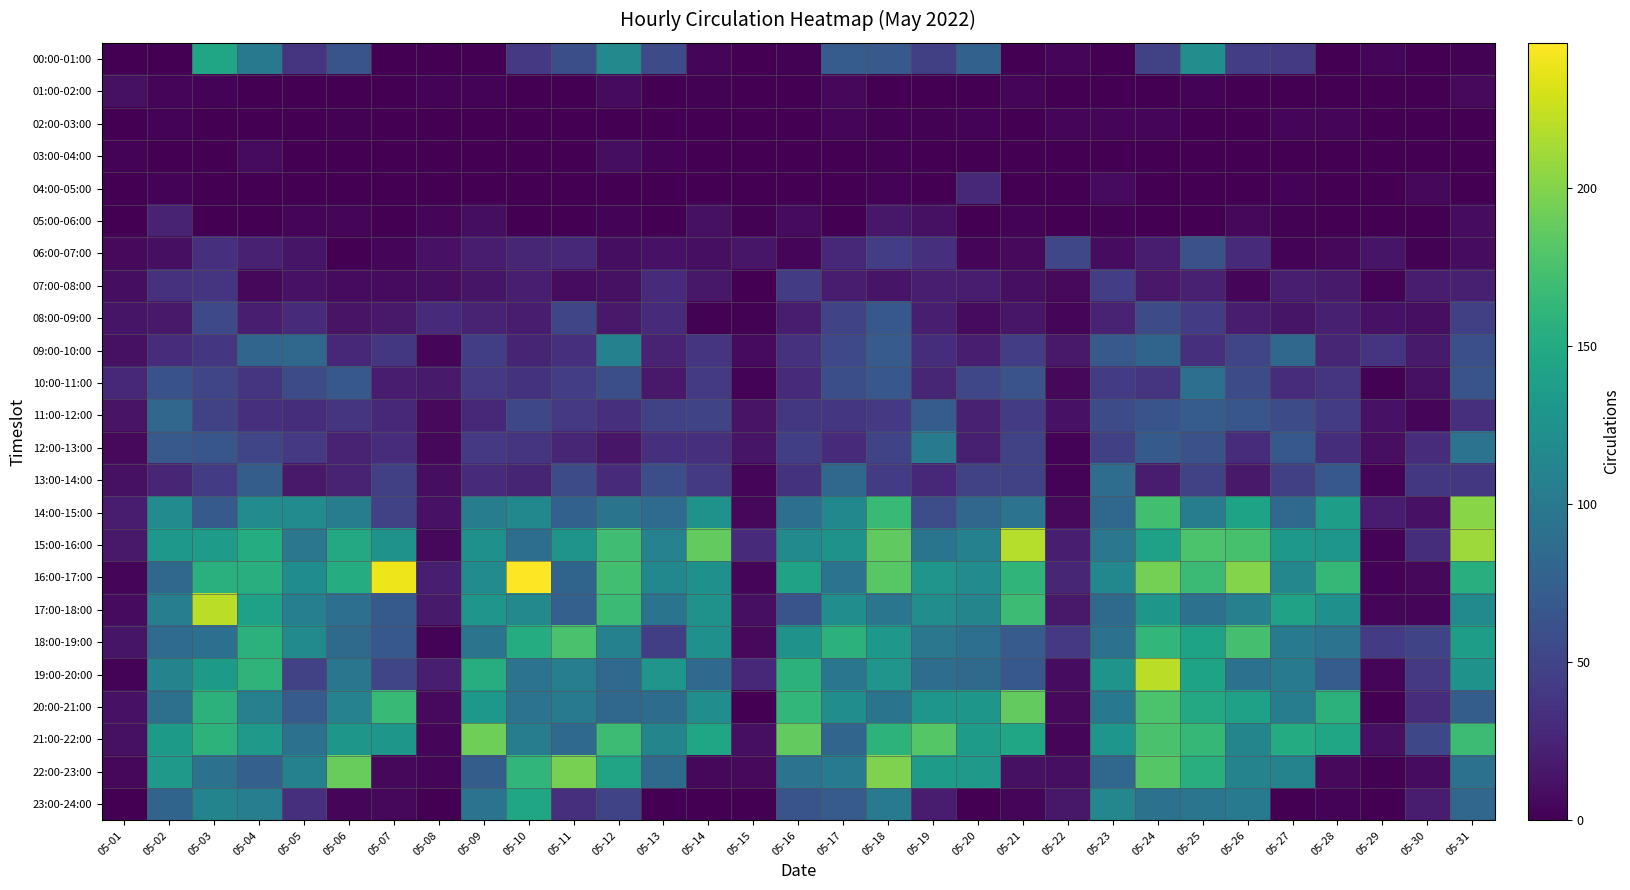

Reading right to left, extract all data points from this chart.

00:00-01:00: 05-31=1	05-30=0	05-29=4	05-28=0	05-27=42	05-26=45	05-25=121	05-24=49	05-23=0	05-22=4	05-21=0	05-20=76	05-19=47	05-18=69	05-17=72	05-16=1	05-15=0	05-14=3	05-13=57	05-12=116	05-11=59	05-10=41	05-09=0	05-08=0	05-07=0	05-06=64	05-05=38	05-04=99	05-03=145	05-02=0	05-01=0
01:00-02:00: 05-31=6	05-30=0	05-29=0	05-28=0	05-27=0	05-26=0	05-25=2	05-24=0	05-23=0	05-22=0	05-21=4	05-20=0	05-19=0	05-18=0	05-17=5	05-16=0	05-15=0	05-14=1	05-13=0	05-12=7	05-11=0	05-10=0	05-09=2	05-08=2	05-07=0	05-06=0	05-05=0	05-04=0	05-03=2	05-02=4	05-01=11
02:00-03:00: 05-31=0	05-30=0	05-29=0	05-28=4	05-27=3	05-26=0	05-25=0	05-24=3	05-23=3	05-22=3	05-21=0	05-20=2	05-19=1	05-18=1	05-17=3	05-16=0	05-15=0	05-14=0	05-13=0	05-12=0	05-11=0	05-10=0	05-09=0	05-08=0	05-07=0	05-06=1	05-05=0	05-04=0	05-03=0	05-02=2	05-01=0
03:00-04:00: 05-31=0	05-30=0	05-29=0	05-28=0	05-27=0	05-26=0	05-25=0	05-24=0	05-23=0	05-22=0	05-21=0	05-20=0	05-19=0	05-18=1	05-17=0	05-16=0	05-15=0	05-14=0	05-13=2	05-12=9	05-11=0	05-10=0	05-09=0	05-08=0	05-07=0	05-06=0	05-05=0	05-04=7	05-03=0	05-02=0	05-01=2
04:00-05:00: 05-31=0	05-30=5	05-29=0	05-28=0	05-27=2	05-26=0	05-25=0	05-24=0	05-23=7	05-22=0	05-21=0	05-20=27	05-19=0	05-18=2	05-17=0	05-16=0	05-15=0	05-14=0	05-13=0	05-12=0	05-11=0	05-10=0	05-09=0	05-08=0	05-07=0	05-06=0	05-05=0	05-04=0	05-03=0	05-02=2	05-01=0
05:00-06:00: 05-31=8	05-30=0	05-29=0	05-28=0	05-27=1	05-26=5	05-25=0	05-24=0	05-23=1	05-22=0	05-21=2	05-20=0	05-19=11	05-18=16	05-17=0	05-16=7	05-15=1	05-14=11	05-13=0	05-12=2	05-11=0	05-10=0	05-09=9	05-08=3	05-07=0	05-06=3	05-05=4	05-04=0	05-03=0	05-02=24	05-01=0
06:00-07:00: 05-31=8	05-30=1	05-29=14	05-28=5	05-27=2	05-26=29	05-25=61	05-24=19	05-23=8	05-22=52	05-21=6	05-20=3	05-19=33	05-18=45	05-17=28	05-16=3	05-15=15	05-14=10	05-13=12	05-12=9	05-11=27	05-10=26	05-09=19	05-08=12	05-07=3	05-06=0	05-05=14	05-04=23	05-03=34	05-02=10	05-01=6
07:00-08:00: 05-31=22	05-30=19	05-29=2	05-28=18	05-27=21	05-26=3	05-25=23	05-24=17	05-23=45	05-22=6	05-21=10	05-20=19	05-19=21	05-18=14	05-17=19	05-16=43	05-15=0	05-14=16	05-13=30	05-12=11	05-11=8	05-10=21	05-09=14	05-08=9	05-07=7	05-06=7	05-05=12	05-04=5	05-03=37	05-02=35	05-01=9
08:00-09:00: 05-31=47	05-30=10	05-29=12	05-28=22	05-27=14	05-26=20	05-25=44	05-24=57	05-23=24	05-22=3	05-21=15	05-20=7	05-19=21	05-18=68	05-17=50	05-16=19	05-15=1	05-14=1	05-13=30	05-12=17	05-11=51	05-10=19	05-09=24	05-08=30	05-07=17	05-06=13	05-05=30	05-04=21	05-03=54	05-02=17	05-01=14
09:00-10:00: 05-31=60	05-30=18	05-29=38	05-28=26	05-27=82	05-26=51	05-25=33	05-24=79	05-23=69	05-22=17	05-21=45	05-20=21	05-19=32	05-18=71	05-17=54	05-16=35	05-15=7	05-14=38	05-13=24	05-12=108	05-11=33	05-10=25	05-09=46	05-08=4	05-07=40	05-06=27	05-05=83	05-04=80	05-03=39	05-02=31	05-01=11
10:00-11:00: 05-31=64	05-30=11	05-29=1	05-28=37	05-27=31	05-26=57	05-25=90	05-24=38	05-23=44	05-22=5	05-21=63	05-20=52	05-19=26	05-18=67	05-17=59	05-16=30	05-15=2	05-14=42	05-13=17	05-12=59	05-11=45	05-10=36	05-09=41	05-08=18	05-07=19	05-06=68	05-05=56	05-04=37	05-03=51	05-02=62	05-01=27
11:00-12:00: 05-31=34	05-30=3	05-29=12	05-28=43	05-27=56	05-26=66	05-25=72	05-24=64	05-23=57	05-22=12	05-21=44	05-20=23	05-19=72	05-18=41	05-17=39	05-16=40	05-15=13	05-14=50	05-13=48	05-12=33	05-11=41	05-10=53	05-09=27	05-08=6	05-07=28	05-06=38	05-05=32	05-04=34	05-03=48	05-02=81	05-01=13
12:00-13:00: 05-31=94	05-30=31	05-29=10	05-28=32	05-27=68	05-26=31	05-25=61	05-24=70	05-23=47	05-22=2	05-21=49	05-20=22	05-19=101	05-18=50	05-17=29	05-16=46	05-15=14	05-14=33	05-13=33	05-12=15	05-11=26	05-10=38	05-09=41	05-08=5	05-07=31	05-06=24	05-05=41	05-04=51	05-03=66	05-02=69	05-01=6
13:00-14:00: 05-31=40	05-30=40	05-29=2	05-28=68	05-27=47	05-26=17	05-25=48	05-24=19	05-23=88	05-22=2	05-21=49	05-20=48	05-19=28	05-18=43	05-17=82	05-16=36	05-15=4	05-14=42	05-13=59	05-12=29	05-11=56	05-10=25	05-09=30	05-08=9	05-07=47	05-06=24	05-05=17	05-04=73	05-03=44	05-02=26	05-01=11
14:00-15:00: 05-31=202	05-30=12	05-29=19	05-28=137	05-27=84	05-26=143	05-25=104	05-24=172	05-23=83	05-22=6	05-21=94	05-20=81	05-19=58	05-18=166	05-17=115	05-16=90	05-15=5	05-14=126	05-13=86	05-12=95	05-11=76	05-10=115	05-09=104	05-08=12	05-07=48	05-06=103	05-05=119	05-04=119	05-03=70	05-02=119	05-01=19
15:00-16:00: 05-31=210	05-30=32	05-29=2	05-28=129	05-27=131	05-26=174	05-25=176	05-24=141	05-23=98	05-22=21	05-21=219	05-20=108	05-19=96	05-18=186	05-17=126	05-16=117	05-15=29	05-14=187	05-13=109	05-12=171	05-11=127	05-10=89	05-09=123	05-08=5	05-07=126	05-06=148	05-05=98	05-04=152	05-03=136	05-02=131	05-01=17
16:00-17:00: 05-31=155	05-30=5	05-29=2	05-28=164	05-27=114	05-26=200	05-25=168	05-24=195	05-23=115	05-22=26	05-21=161	05-20=119	05-19=128	05-18=182	05-17=94	05-16=142	05-15=4	05-14=123	05-13=115	05-12=172	05-11=79	05-10=246	05-09=119	05-08=21	05-07=240	05-06=152	05-05=120	05-04=155	05-03=156	05-02=82	05-01=4
17:00-18:00: 05-31=117	05-30=4	05-29=4	05-28=123	05-27=142	05-26=107	05-25=93	05-24=130	05-23=85	05-22=17	05-21=169	05-20=112	05-19=121	05-18=97	05-17=121	05-16=64	05-15=10	05-14=125	05-13=95	05-12=168	05-11=75	05-10=116	05-09=128	05-08=18	05-07=70	05-06=90	05-05=106	05-04=141	05-03=221	05-02=105	05-01=7
18:00-19:00: 05-31=137	05-30=50	05-29=44	05-28=94	05-27=102	05-26=173	05-25=143	05-24=163	05-23=92	05-22=41	05-21=71	05-20=90	05-19=98	05-18=131	05-17=158	05-16=125	05-15=6	05-14=123	05-13=46	05-12=108	05-11=175	05-10=152	05-09=95	05-08=2	05-07=68	05-06=85	05-05=117	05-04=158	05-03=90	05-02=86	05-01=14
19:00-20:00: 05-31=126	05-30=41	05-29=3	05-28=72	05-27=101	05-26=93	05-25=143	05-24=221	05-23=127	05-22=8	05-21=68	05-20=85	05-19=88	05-18=128	05-17=97	05-16=158	05-15=28	05-14=84	05-13=128	05-12=84	05-11=105	05-10=94	05-09=153	05-08=21	05-07=51	05-06=97	05-05=49	05-04=160	05-03=134	05-02=110	05-01=2
20:00-21:00: 05-31=73	05-30=31	05-29=0	05-28=158	05-27=103	05-26=141	05-25=148	05-24=176	05-23=99	05-22=6	05-21=187	05-20=130	05-19=129	05-18=95	05-17=121	05-16=163	05-15=0	05-14=121	05-13=87	05-12=82	05-11=101	05-10=94	05-09=131	05-08=6	05-07=166	05-06=109	05-05=71	05-04=107	05-03=158	05-02=91	05-01=12
21:00-22:00: 05-31=169	05-30=53	05-29=10	05-28=145	05-27=151	05-26=112	05-25=164	05-24=175	05-23=129	05-22=4	05-21=145	05-20=135	05-19=181	05-18=159	05-17=80	05-16=187	05-15=10	05-14=145	05-13=112	05-12=169	05-11=84	05-10=104	05-09=192	05-08=3	05-07=130	05-06=130	05-05=93	05-04=133	05-03=159	05-02=134	05-01=11
22:00-23:00: 05-31=92	05-30=8	05-29=1	05-28=6	05-27=110	05-26=110	05-25=154	05-24=181	05-23=83	05-22=10	05-21=11	05-20=132	05-19=135	05-18=198	05-17=100	05-16=94	05-15=6	05-14=5	05-13=85	05-12=144	05-11=196	05-10=162	05-09=73	05-08=3	05-07=5	05-06=189	05-05=108	05-04=75	05-03=93	05-02=133	05-01=5
23:00-24:00: 05-31=81	05-30=19	05-29=0	05-28=2	05-27=0	05-26=101	05-25=97	05-24=93	05-23=114	05-22=16	05-21=4	05-20=0	05-19=19	05-18=100	05-17=71	05-16=64	05-15=0	05-14=0	05-13=0	05-12=50	05-11=33	05-10=146	05-09=94	05-08=0	05-07=5	05-06=4	05-05=34	05-04=105	05-03=111	05-02=79	05-01=0